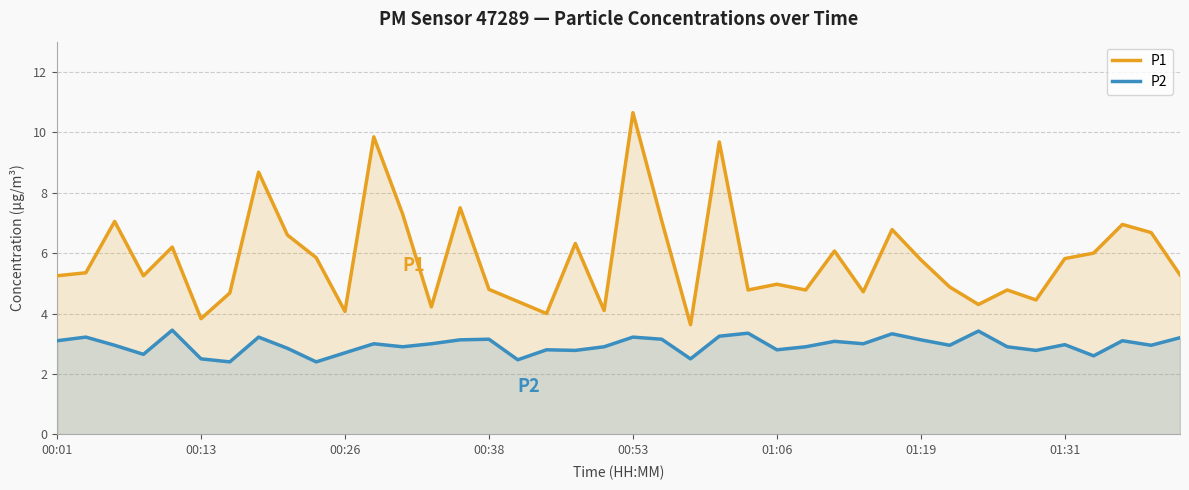

At which category is the sum across all series the highest?

00:53